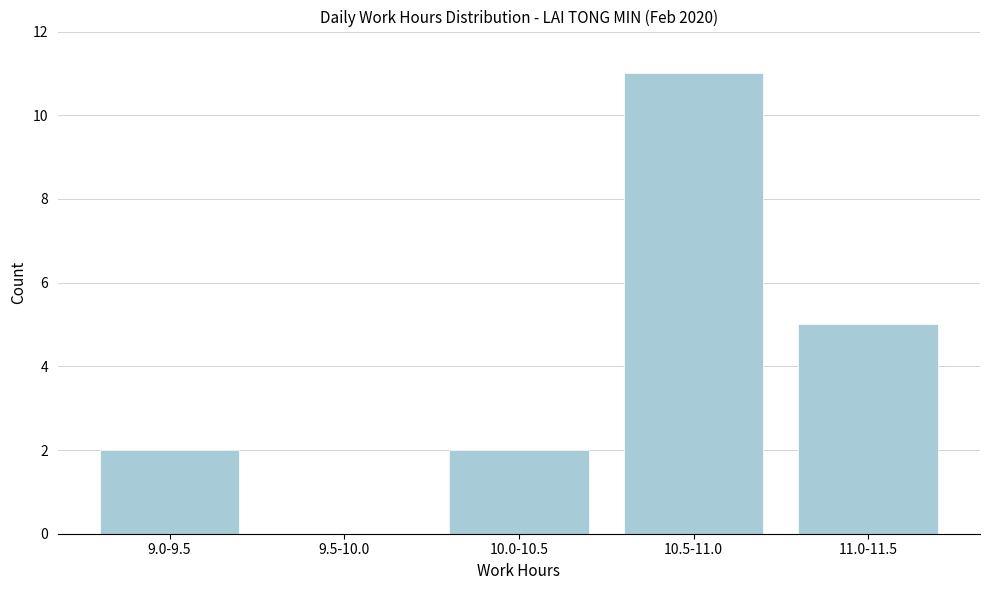

Reading left to right, what are all the values shown in this chart?

9.0-9.5=2	9.5-10.0=0	10.0-10.5=2	10.5-11.0=11	11.0-11.5=5